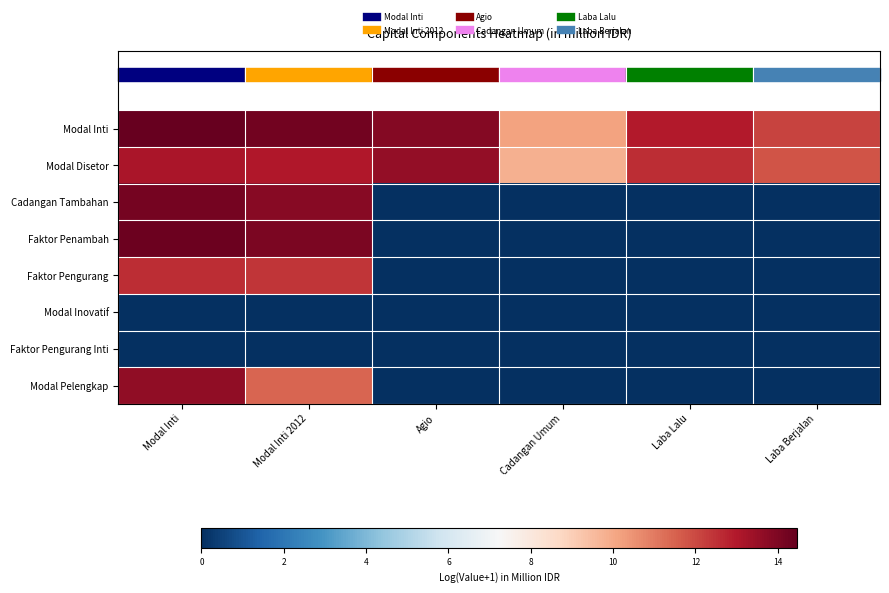

Reading left to right, what are all the values shown in this chart?

Modal Inti: Modal Inti=14.5	Modal Inti 2012=14.2	Agio=13.9	Cadangan Umum=10.2	Laba Lalu=13.0	Laba Berjalan=12.1
Modal Disetor: Modal Inti=13.1	Modal Inti 2012=13.0	Agio=13.6	Cadangan Umum=9.8	Laba Lalu=12.5	Laba Berjalan=11.8
Cadangan Tambahan: Modal Inti=14.2	Modal Inti 2012=13.8	Agio=0.0	Cadangan Umum=0.0	Laba Lalu=0.0	Laba Berjalan=0.0
Faktor Penambah: Modal Inti=14.4	Modal Inti 2012=14.0	Agio=0.0	Cadangan Umum=0.0	Laba Lalu=0.0	Laba Berjalan=0.0
Faktor Pengurang: Modal Inti=12.6	Modal Inti 2012=12.4	Agio=0.0	Cadangan Umum=0.0	Laba Lalu=0.0	Laba Berjalan=0.0
Modal Inovatif: Modal Inti=0.0	Modal Inti 2012=0.0	Agio=0.0	Cadangan Umum=0.0	Laba Lalu=0.0	Laba Berjalan=0.0
Faktor Pengurang Inti: Modal Inti=0.0	Modal Inti 2012=0.0	Agio=0.0	Cadangan Umum=0.0	Laba Lalu=0.0	Laba Berjalan=0.0
Modal Pelengkap: Modal Inti=13.6	Modal Inti 2012=11.4	Agio=0.0	Cadangan Umum=0.0	Laba Lalu=0.0	Laba Berjalan=0.0